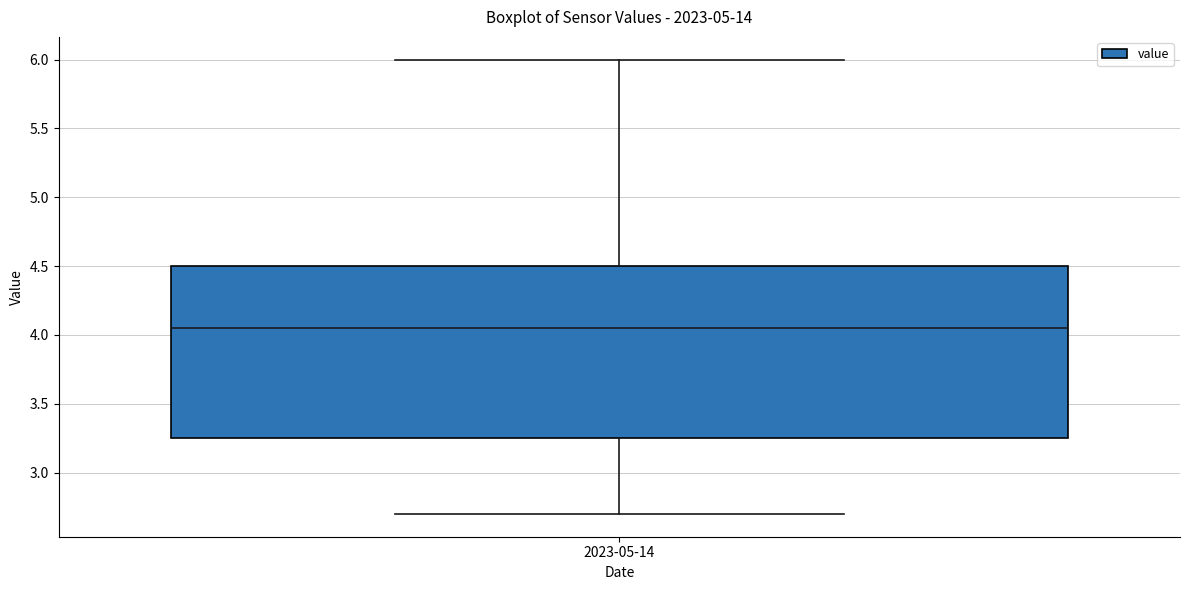

Transcribe this box plot: give where the median line is, the range the box spans, and where the two whiskers end, as read against the y-axis. The values are not printed on the chart, so give them approximately, as read against the axis.

median 4.05, box 3.25 to 4.50, whiskers 2.70 to 6.00